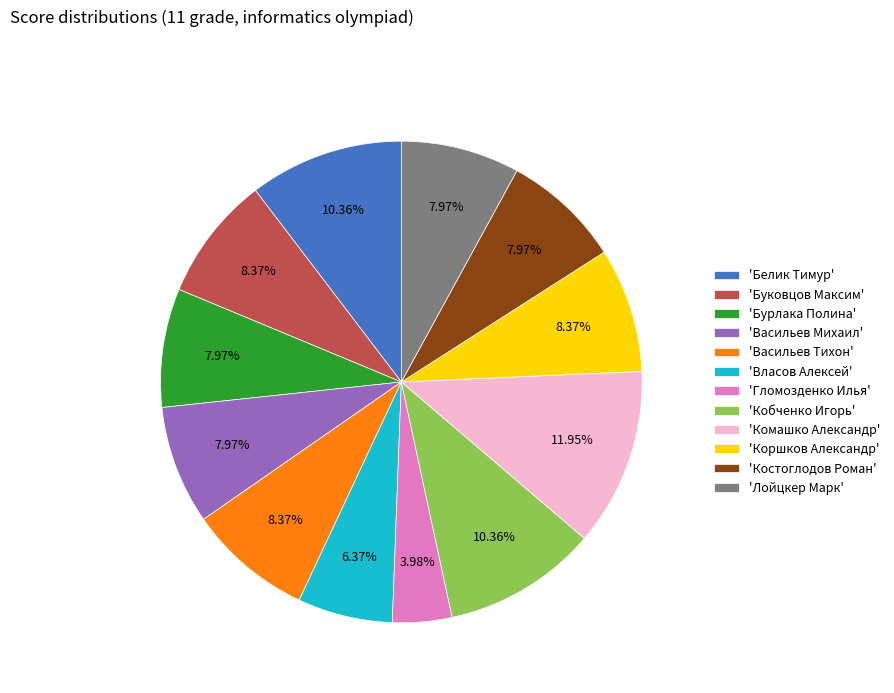

Is there any slice that represents more than half of the pie?

No